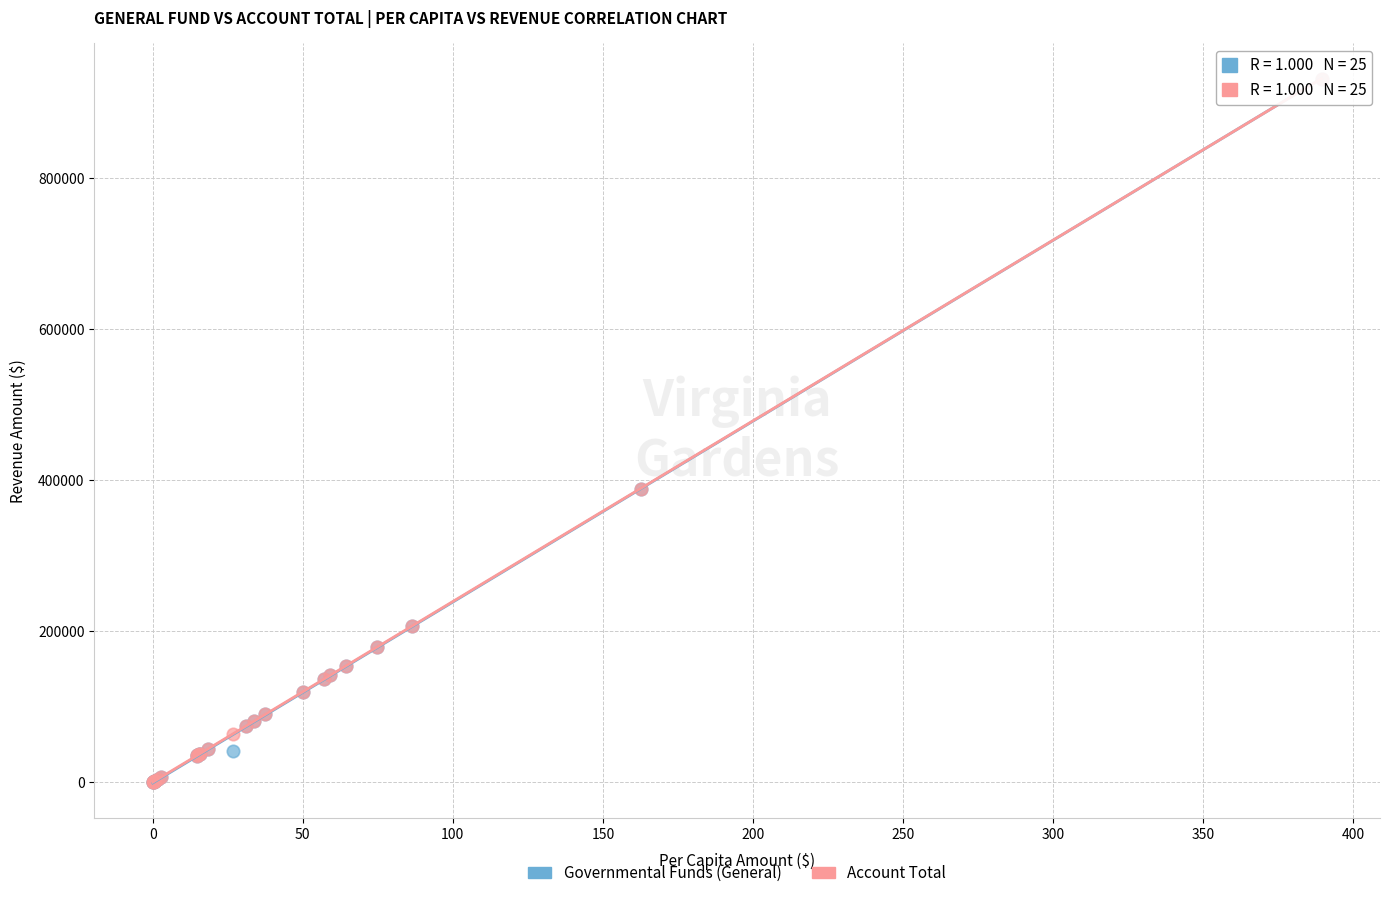

What are all the series names shown in the legend?

Governmental Funds (General), Account Total